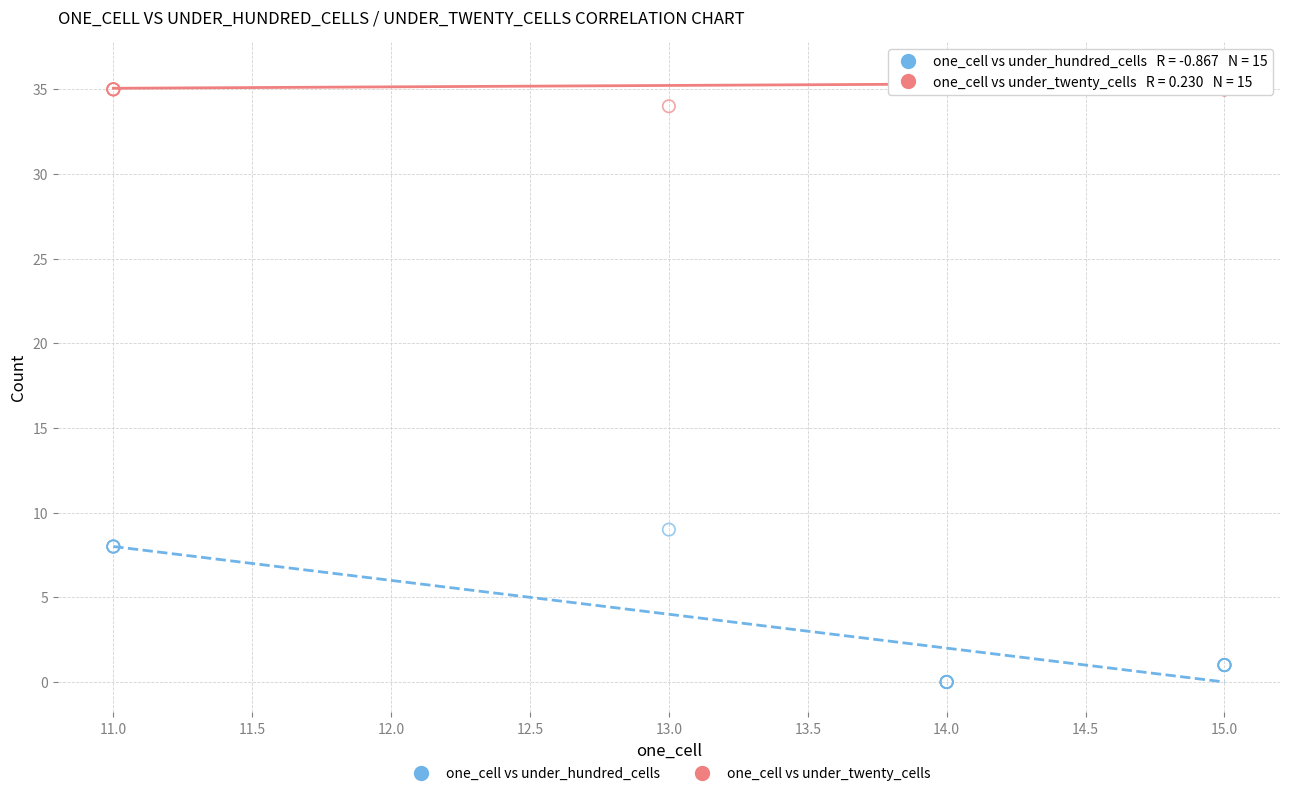

Across all series, what Y value is closest to 18?

9